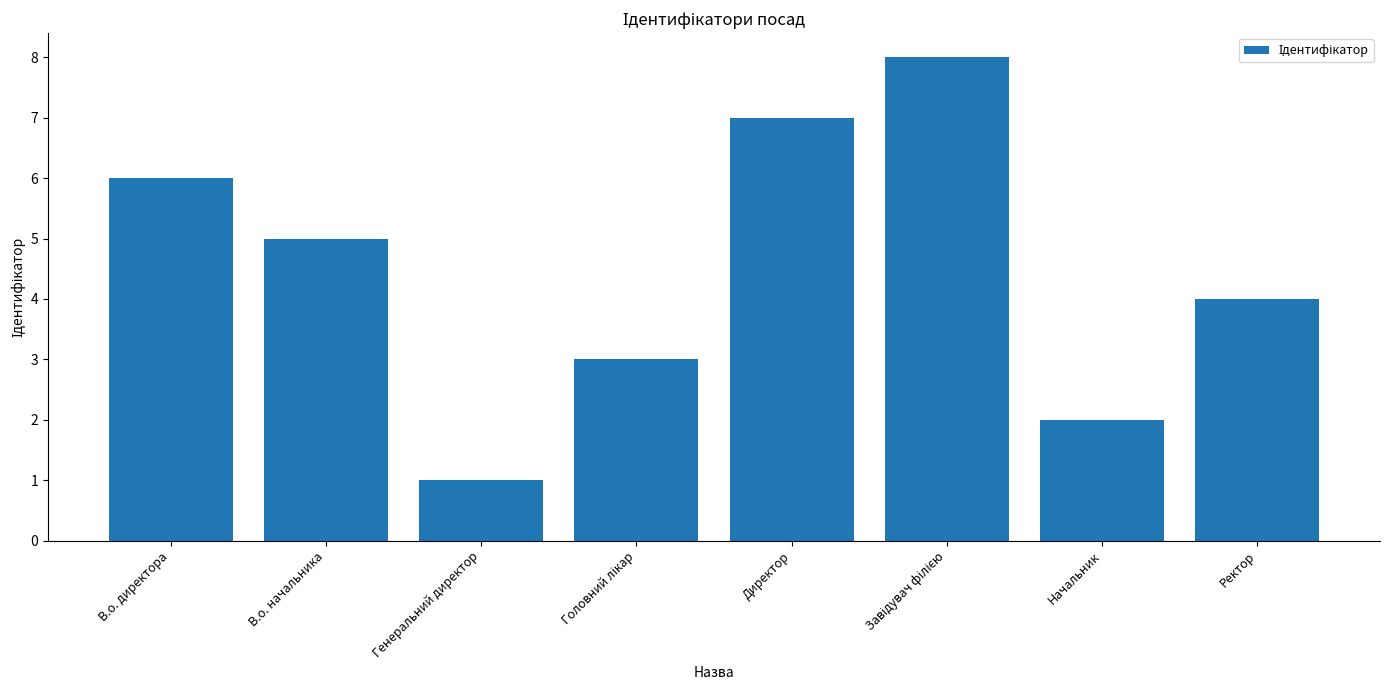

Reading right to left, list all the values displayed in this chart.

4	2	8	7	3	1	5	6